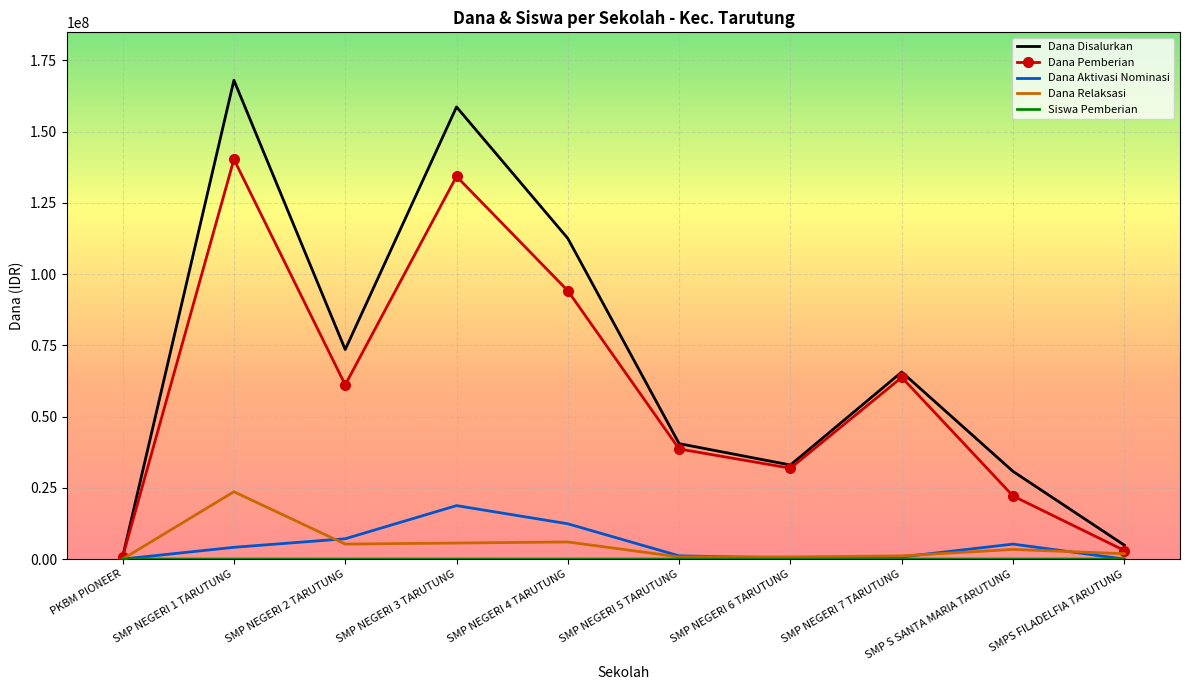

Which series has the widest spread of values?

Dana Disalurkan